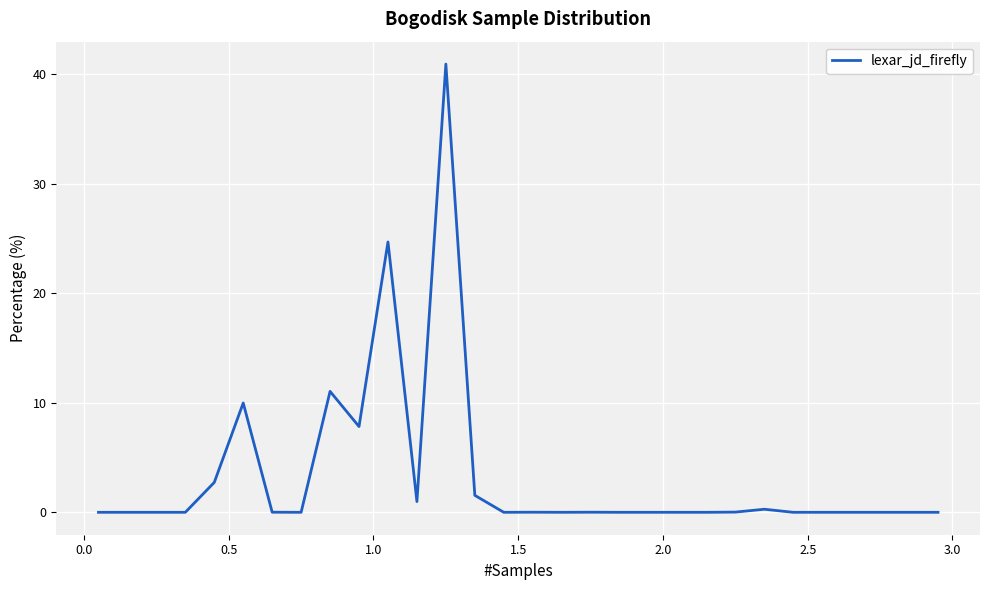

What is the greatest value displayed?

40.9